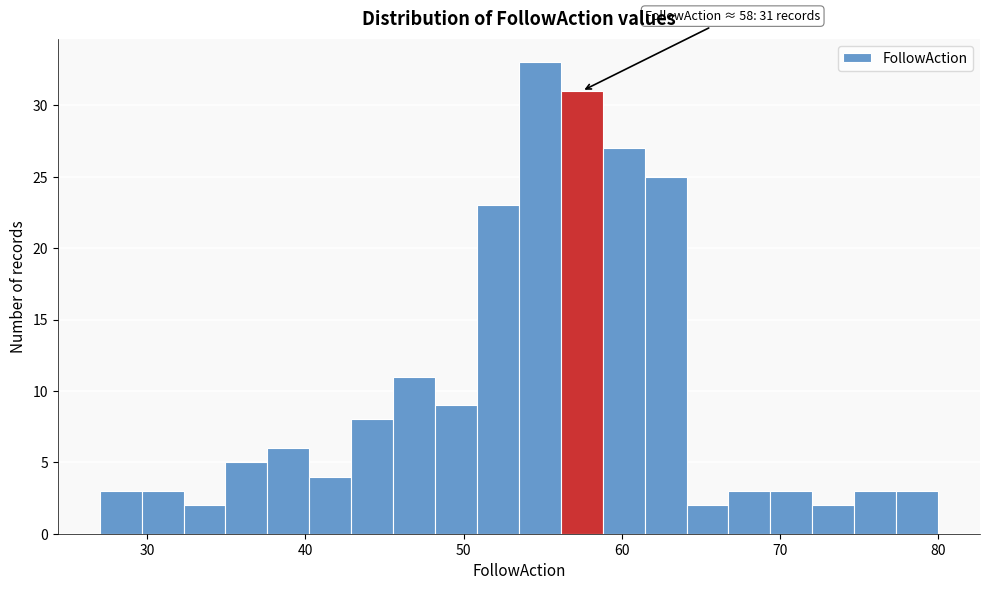

Around what value on the x-axis is the tallest bar? Give the approximate position of its centre, as read against the axis.

55